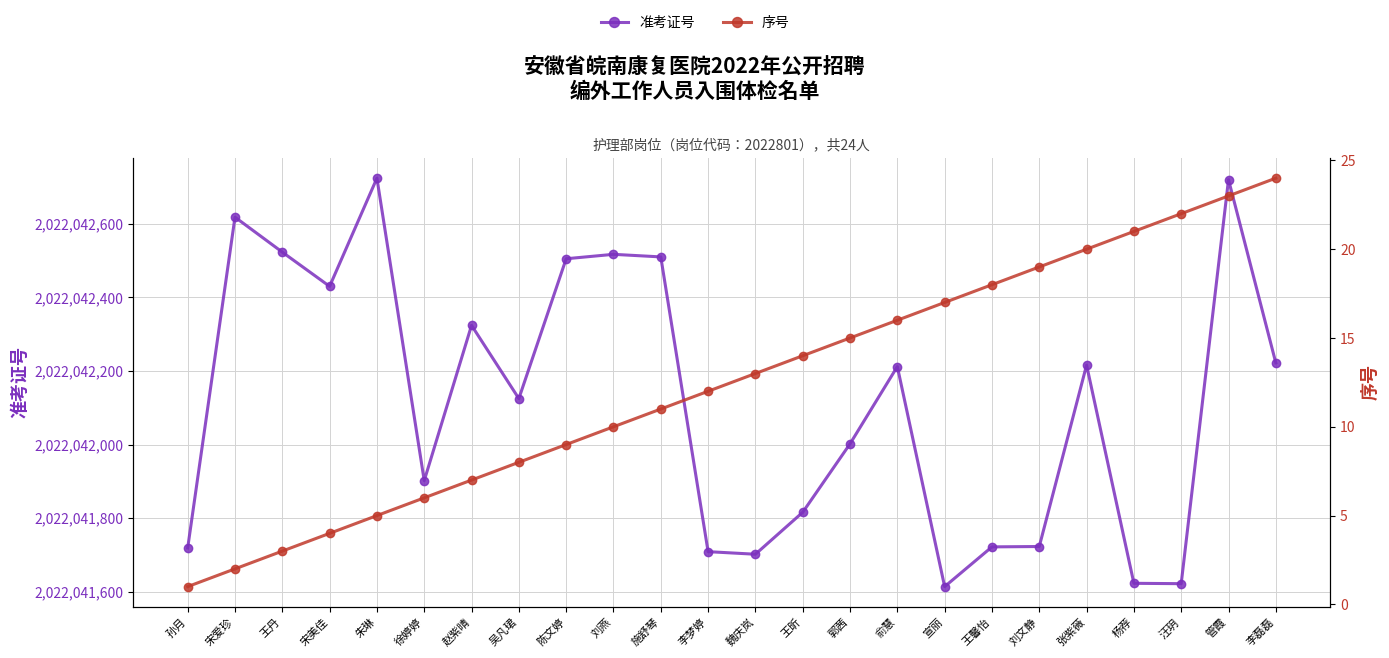

How many lines are shown in the chart?

2